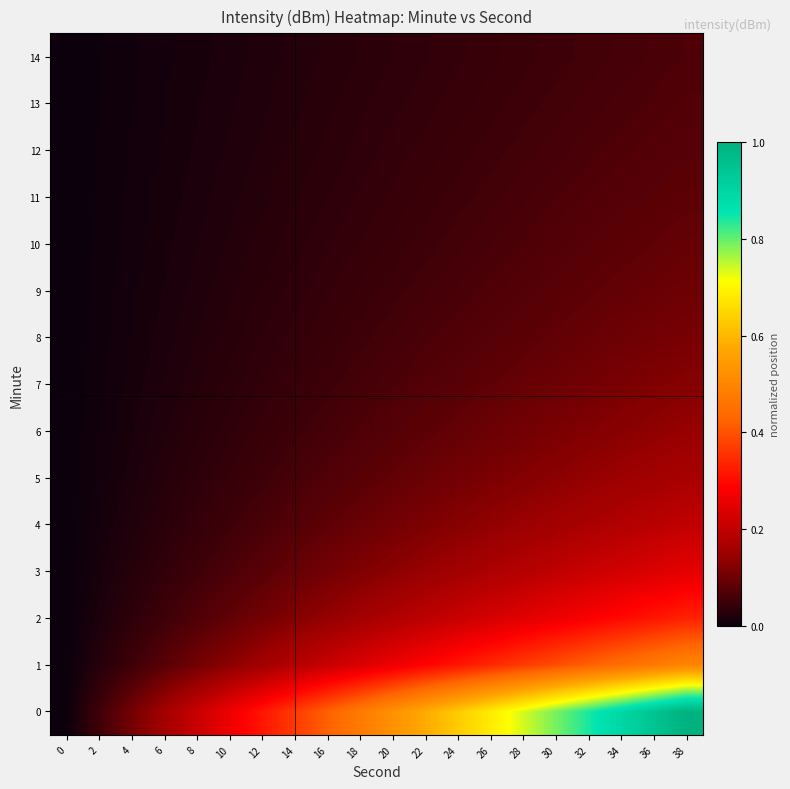

How many series are shown in this chart?

15